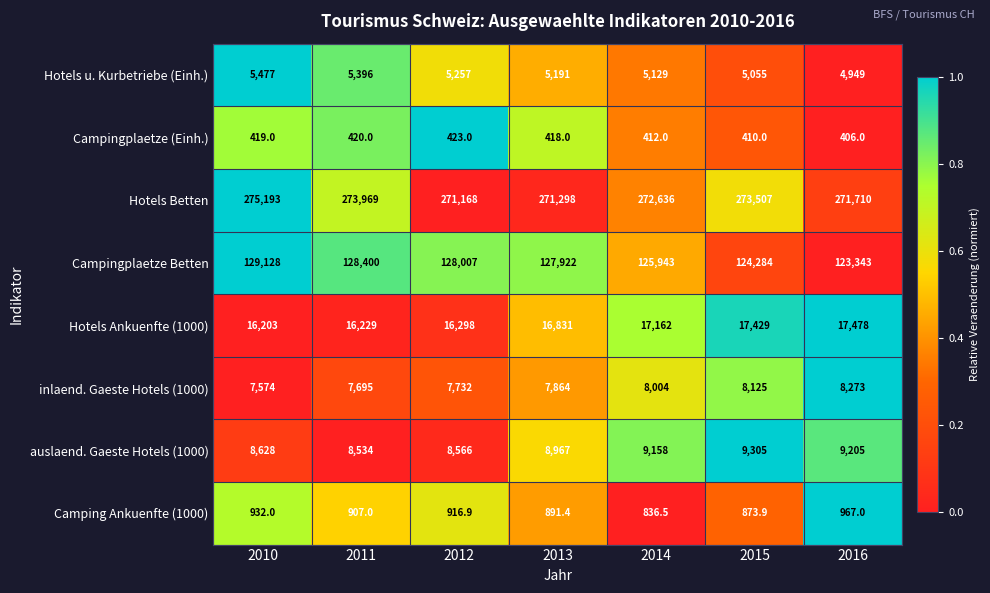

What is the greatest value displayed?

275193.0